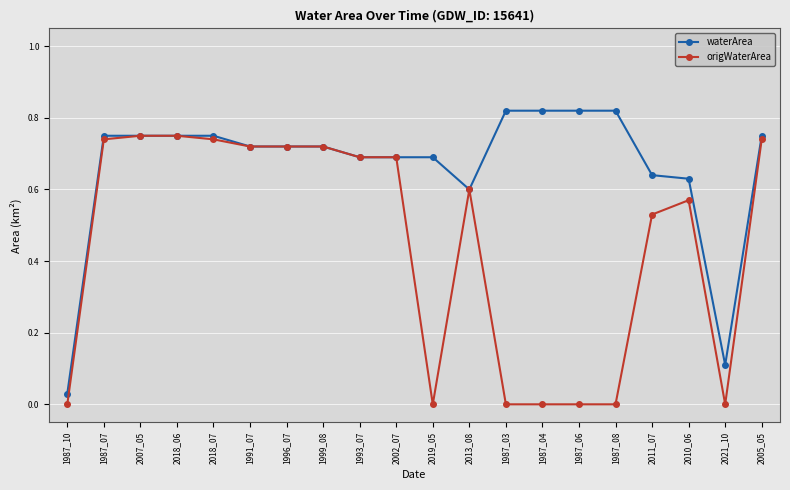

Rank the series by their maximum value, from highest to lowest.

waterArea, origWaterArea